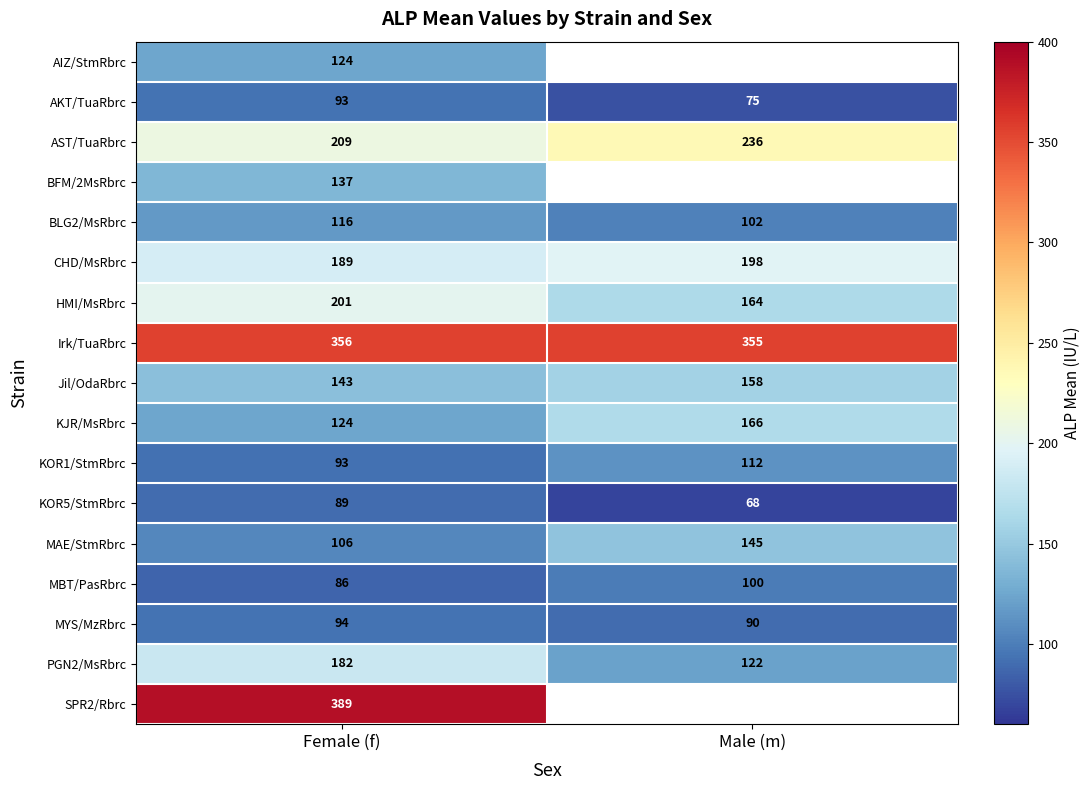

List the labels in order of AKT/TuaRbrc value, smallest first.

Male (m), Female (f)